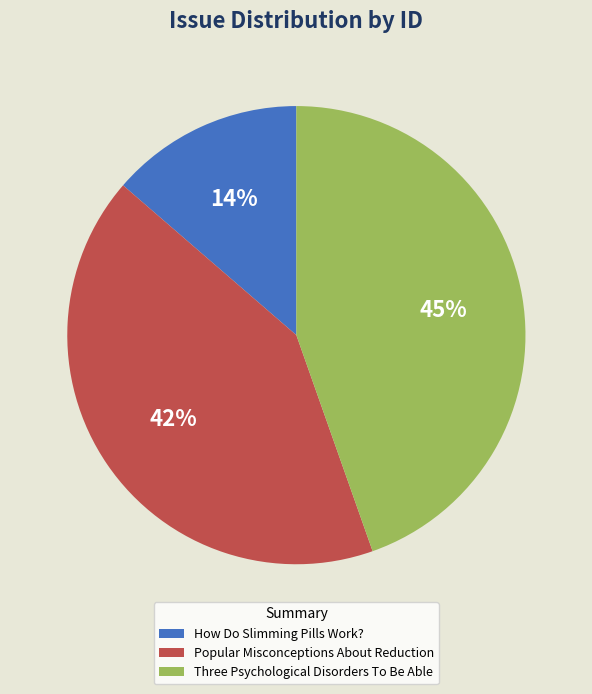

To the nearest percent, what is the average slice percentage?

33%